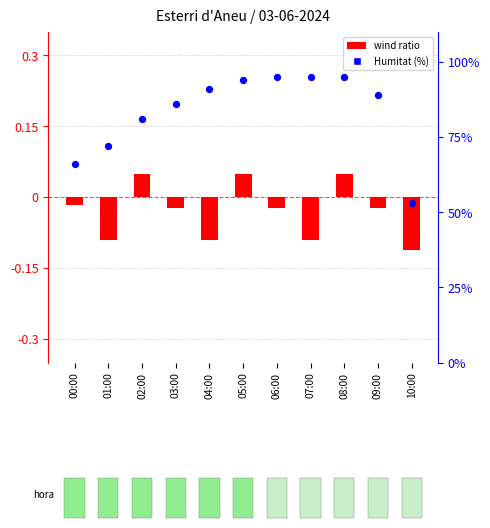

What is the total value across all series at 09:00?

89.0